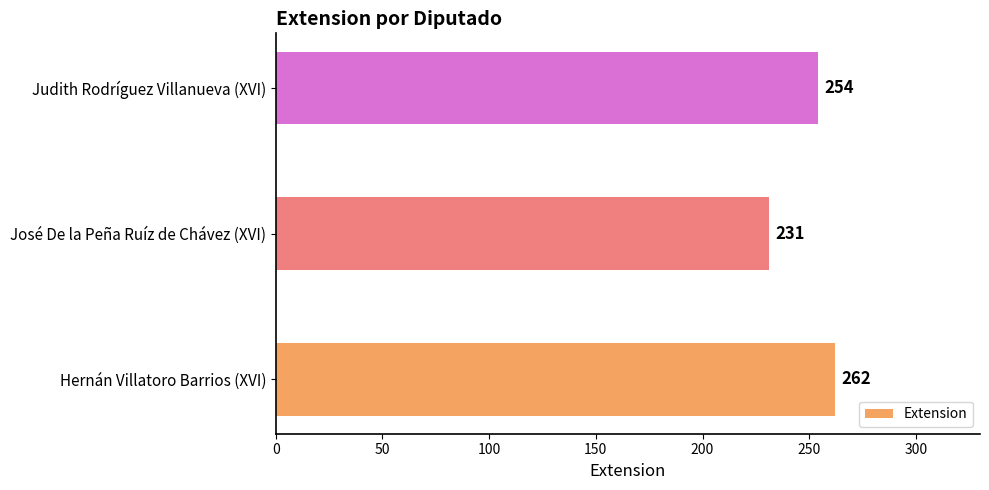

The chart shows a value of 345 at Judith Rodríguez Villanueva (XVI). True or false?

False